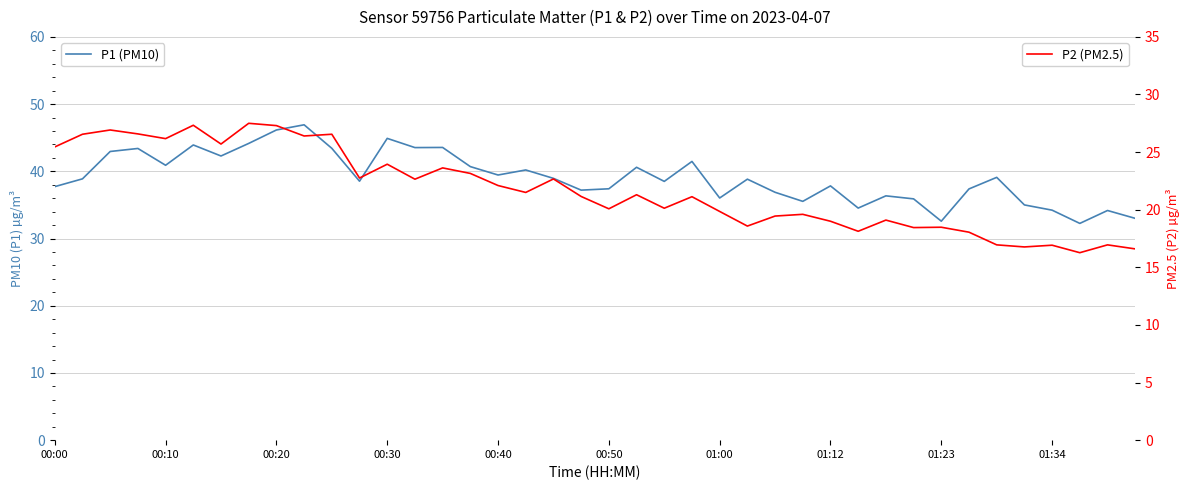

True or false: P2 (PM2.5) has more than 0 points higher than both neighbors.

True